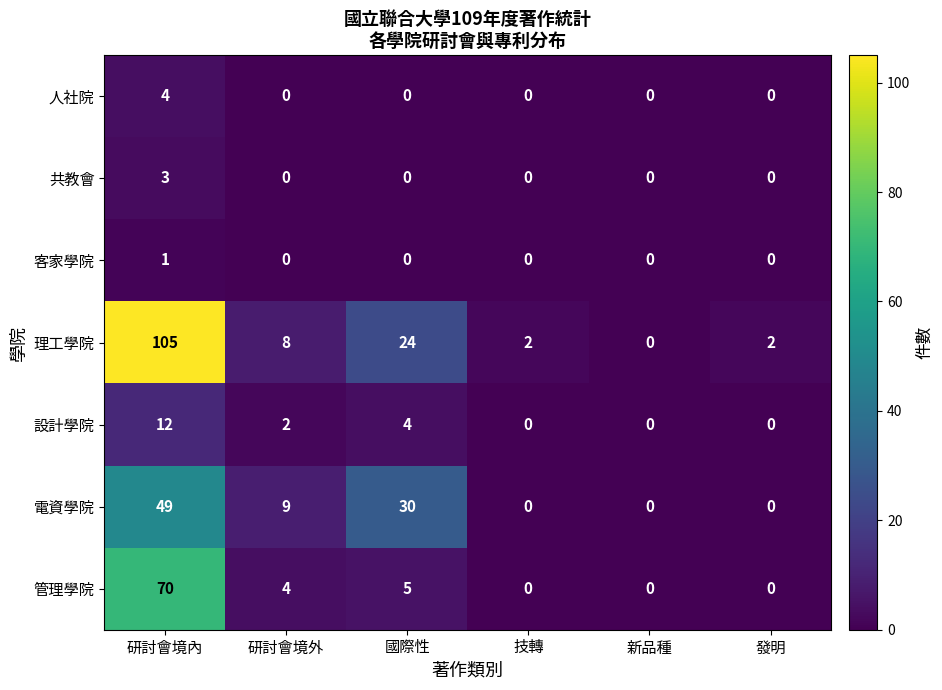

Which series changed the most between 新品種 and 發明?

理工學院